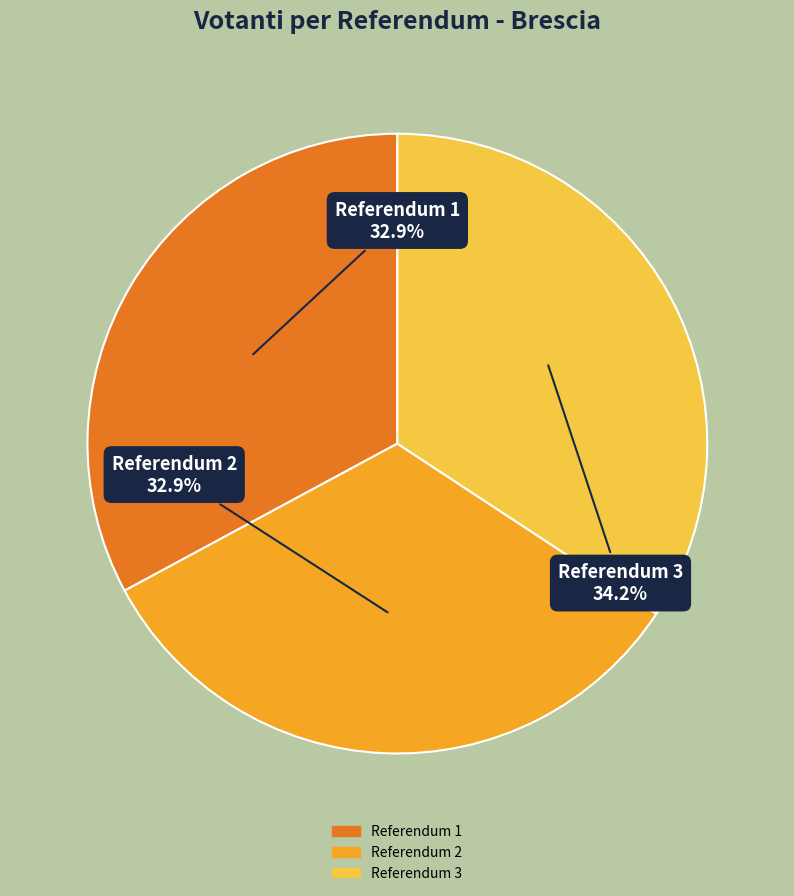

What percentage do Referendum 3 and Referendum 2 together represent?

67.1%